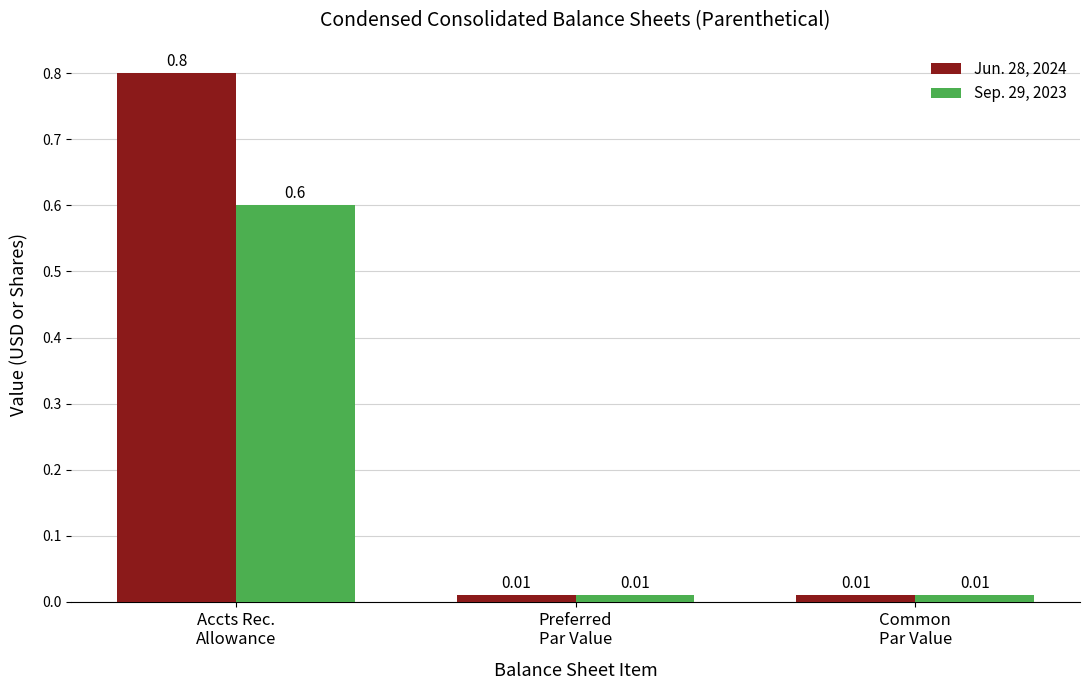

List the series in order of their overall mean, lowest first.

Sep. 29, 2023, Jun. 28, 2024